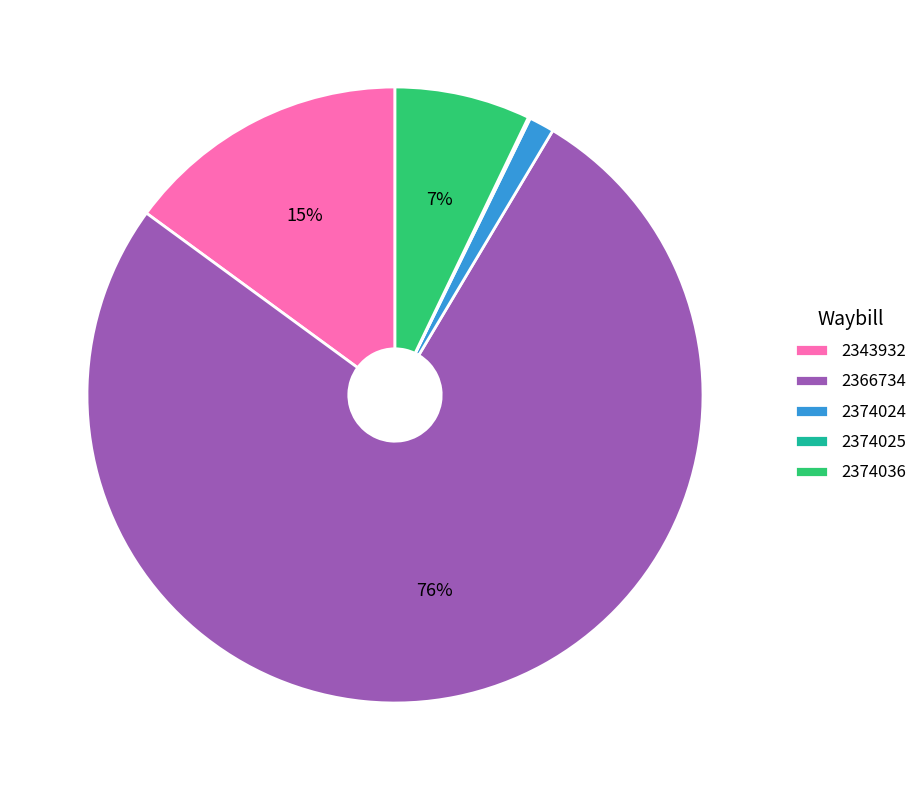

Which has a higher value, 2343932 or 2374036?

2343932